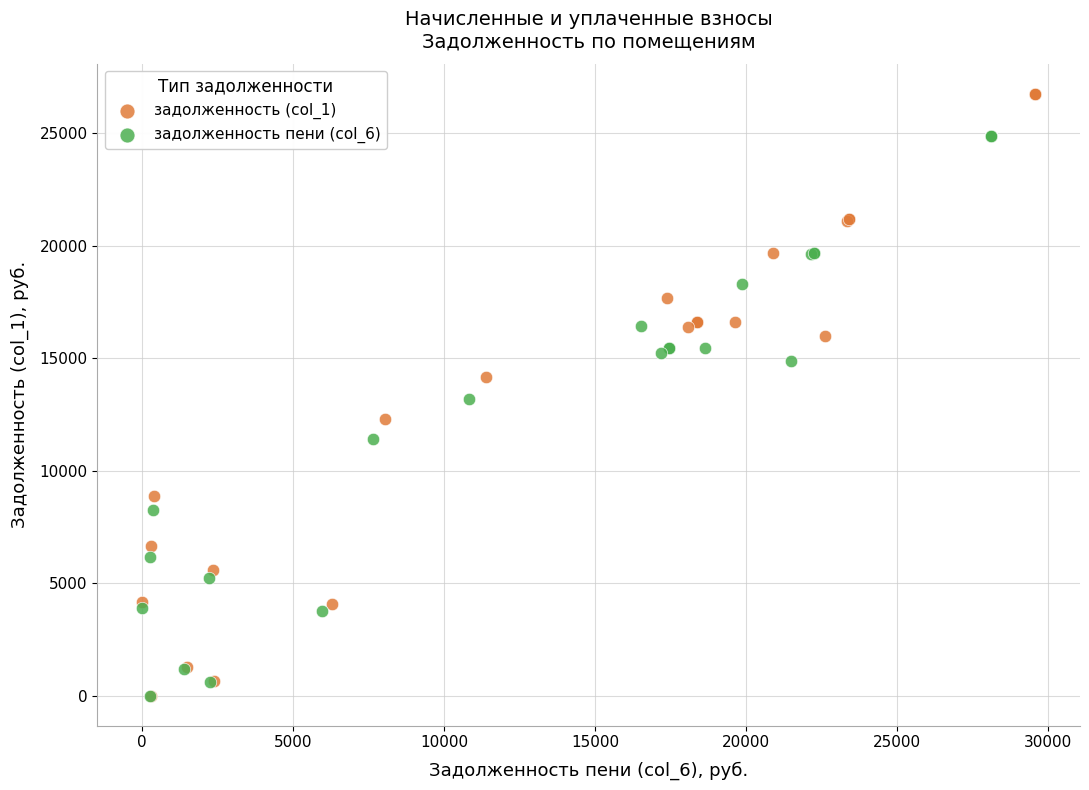

Which series has the widest spread of Y values?

задолженность (col_1)